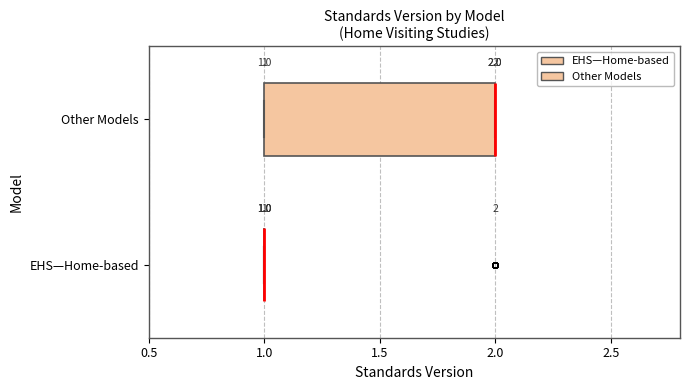

Comparing the boxes themselves (not the whiskers), which one is the widest?

Other Models